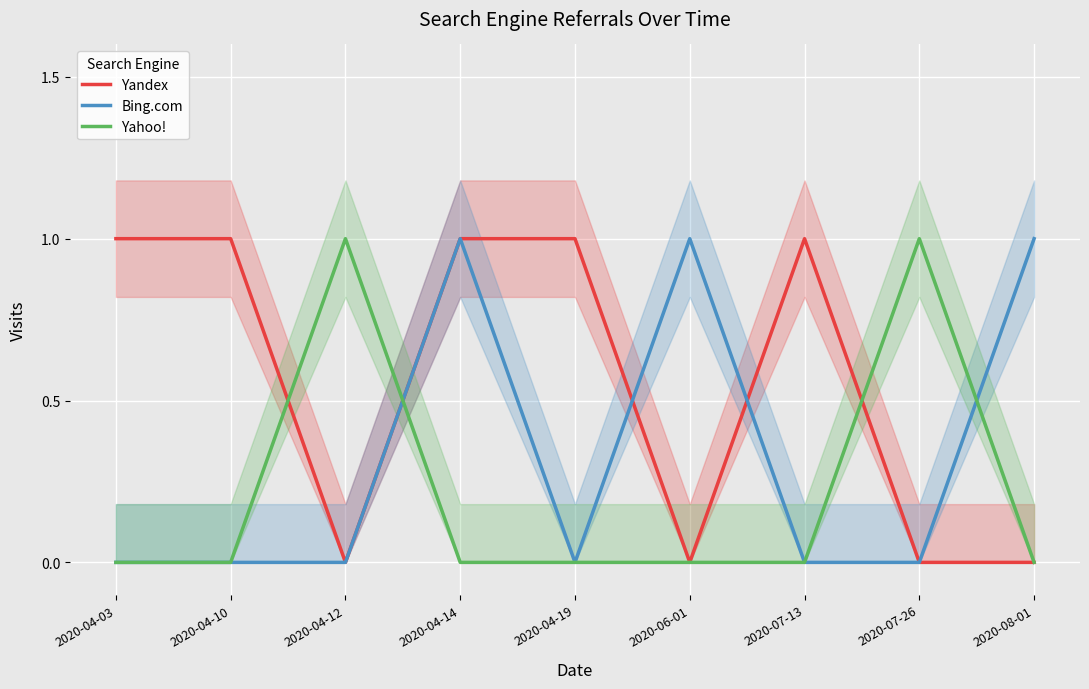

List the series in order of their peak value, lowest first.

Yandex, Bing.com, Yahoo!